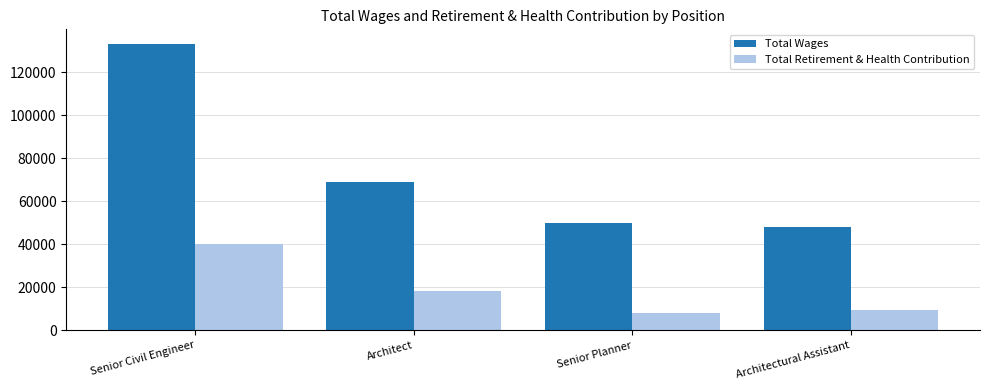

How many bars are there in each group?

2